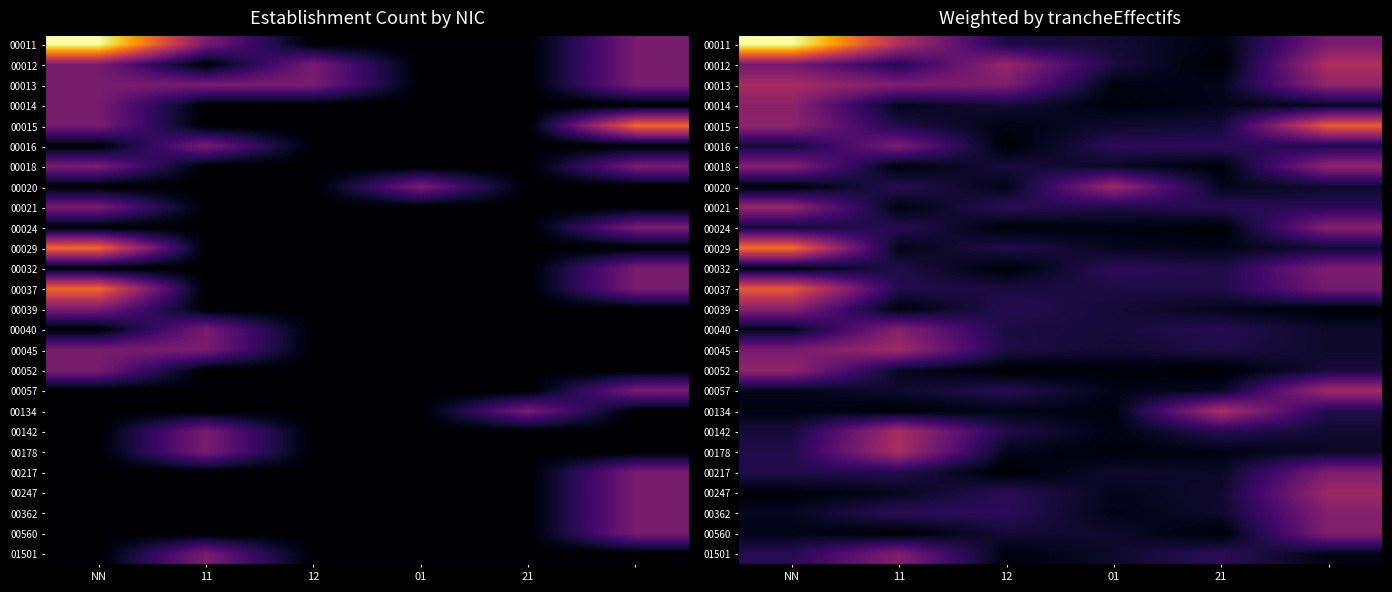

What is the spread (max minus min) of values at 12?

1.3